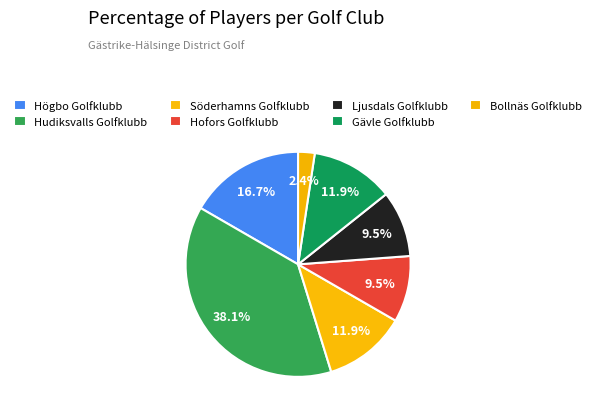

What portion of the pie excludes Ljusdals Golfklubb?

90.5%